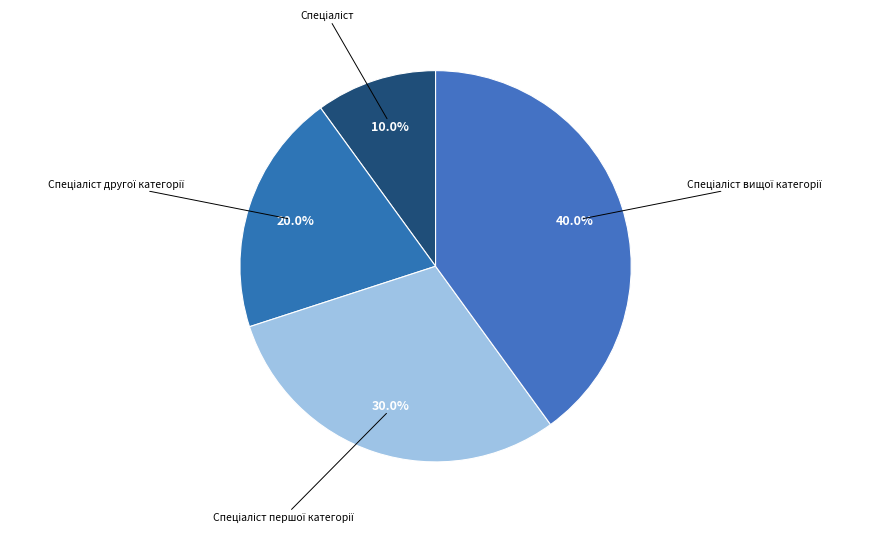

Is there a majority slice in this chart?

No